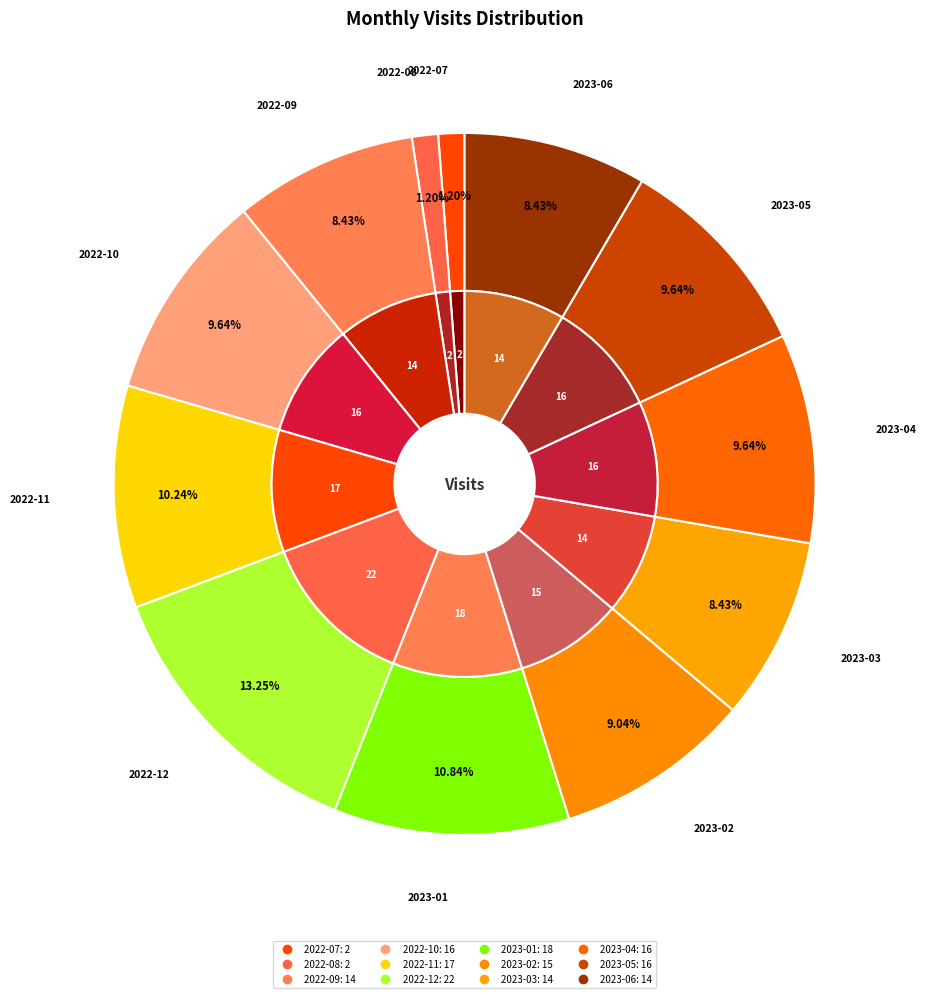

Is there a majority slice in this chart?

No